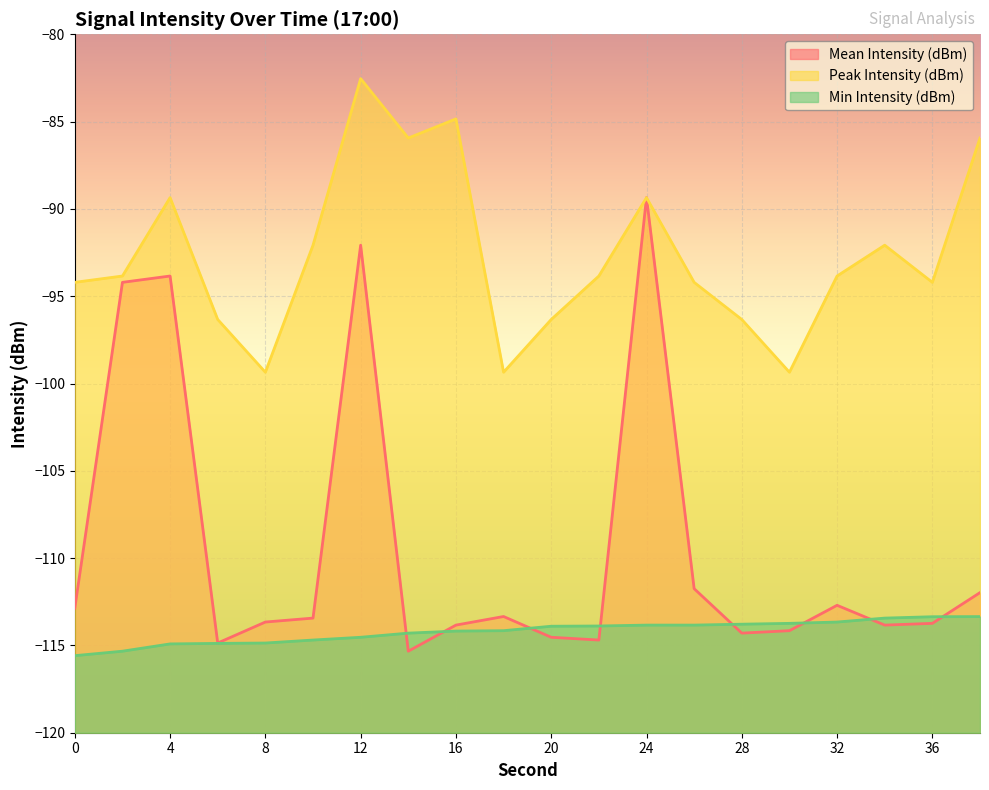

True or false: Mean Intensity (dBm) has a value of -179.9 at 8.

False